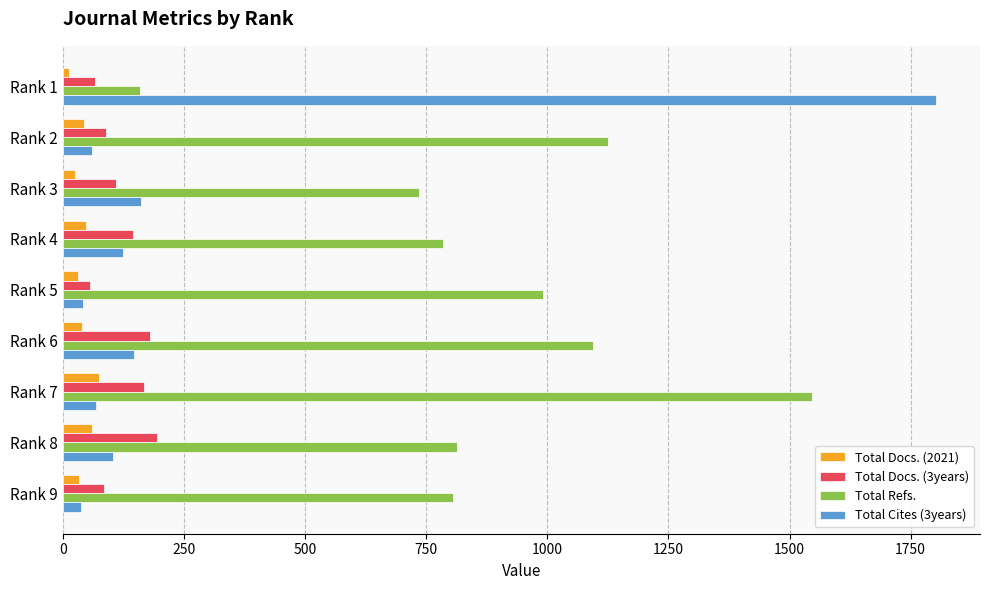

Which series has the largest total across all categories?

Total Refs.